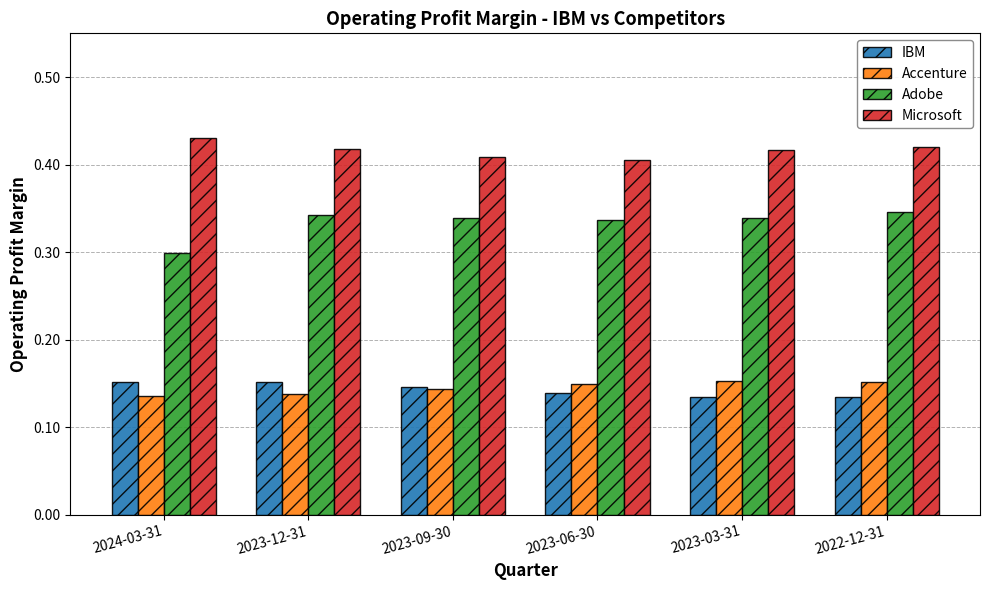

How many Accenture values are between 0 and 1?

6